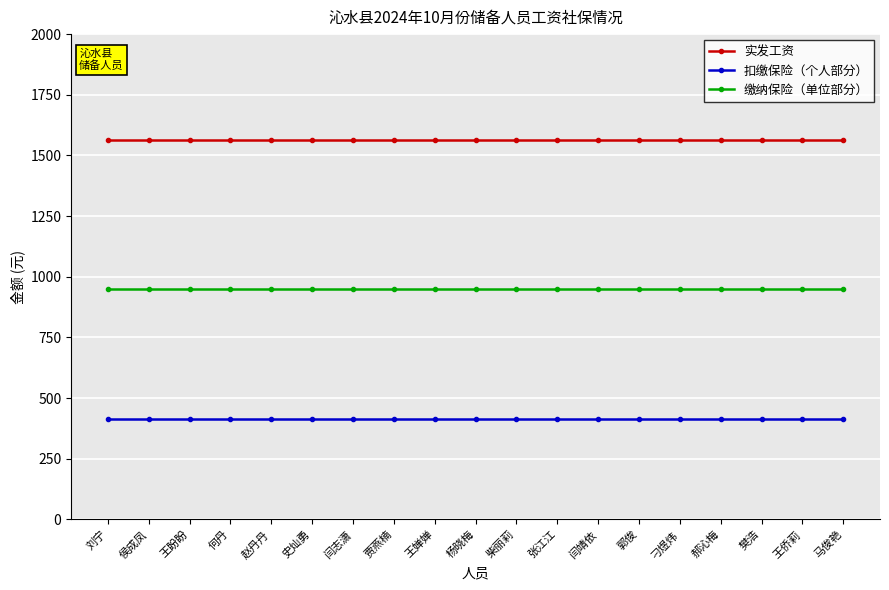

What is the maximum value for 扣缴保险（个人部分）?

414.3